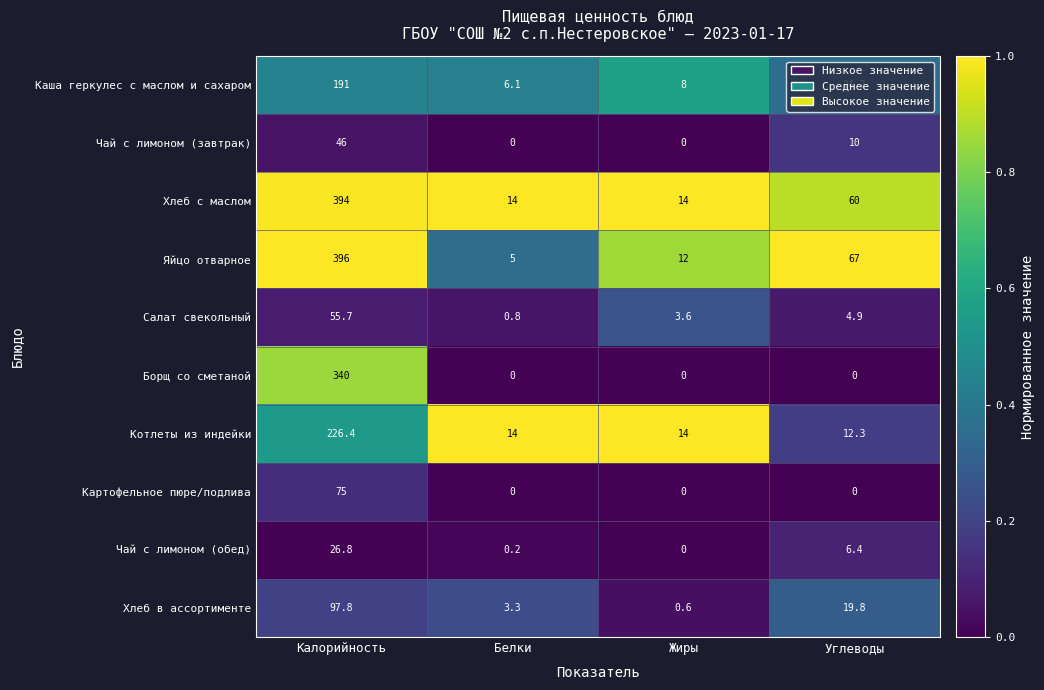

What is the total value across all series at Жиры?

52.2